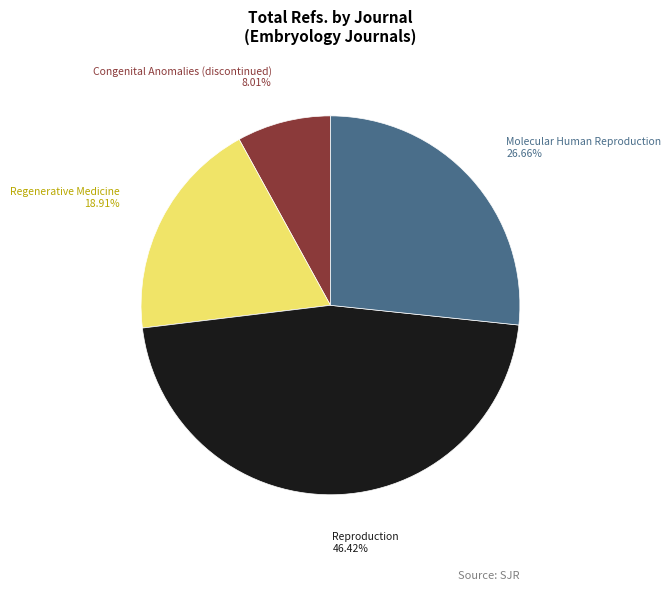

Is there any slice that represents more than half of the pie?

No